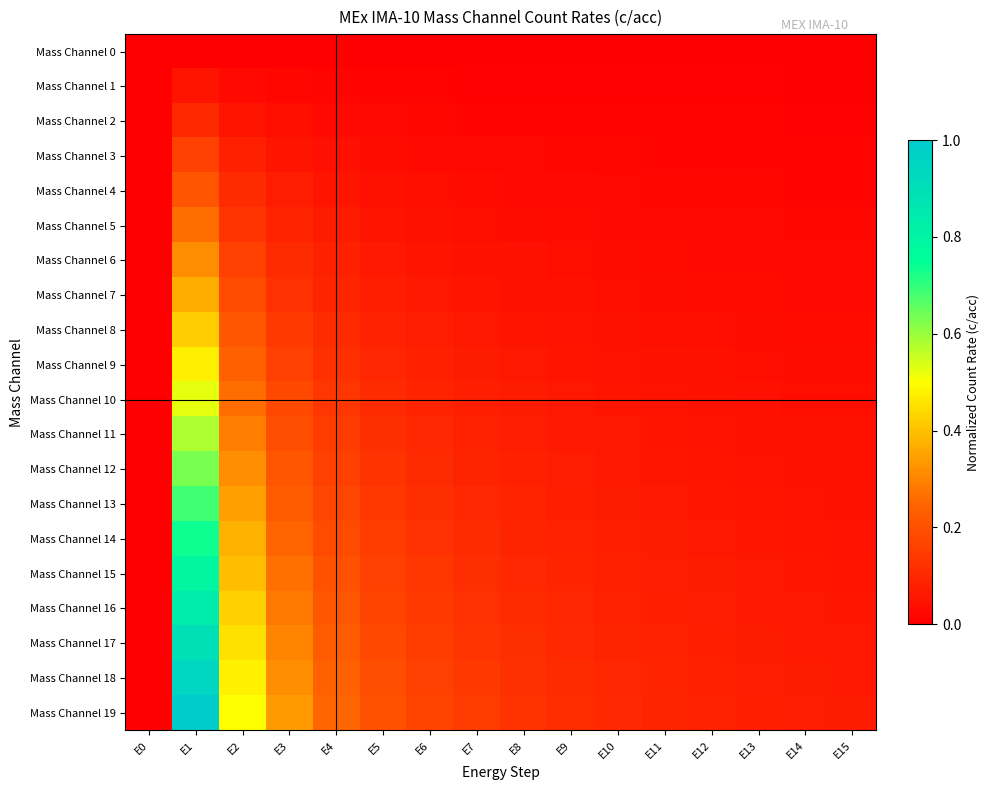

Between E0 and E14, which series saw the biggest shift?

Mass Channel 19